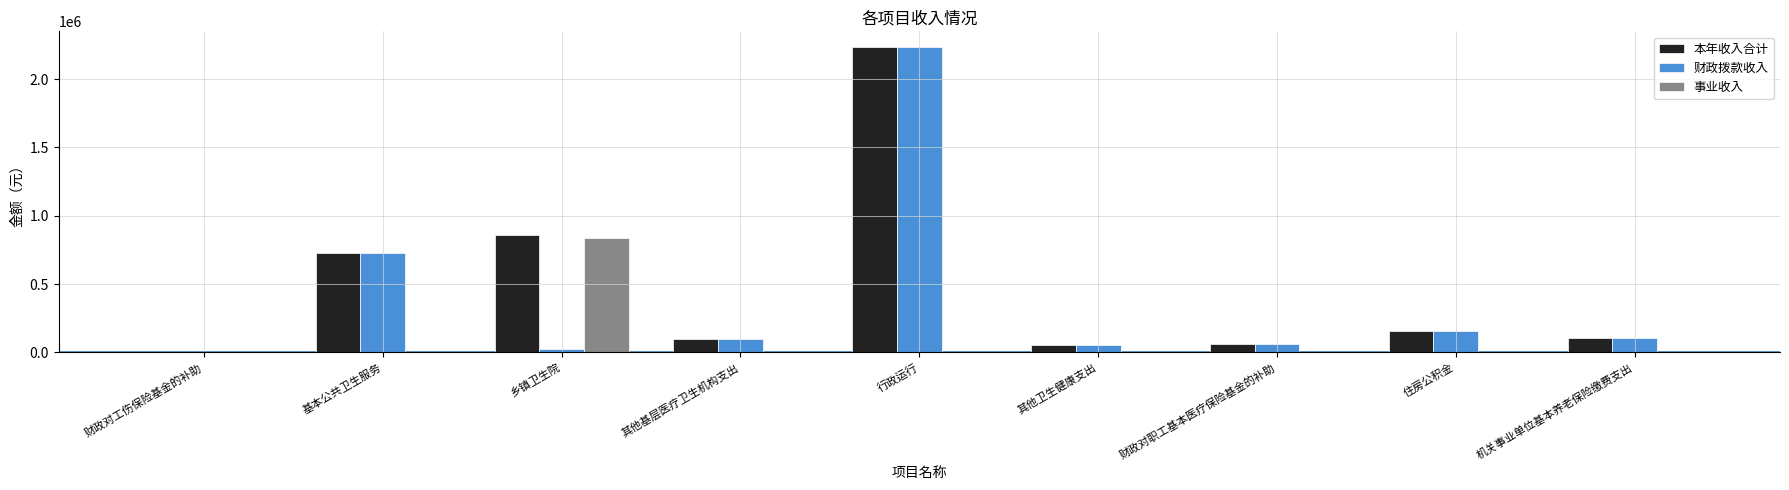

True or false: 财政拨款收入 has a value of 1238269.3 at 行政运行.

False